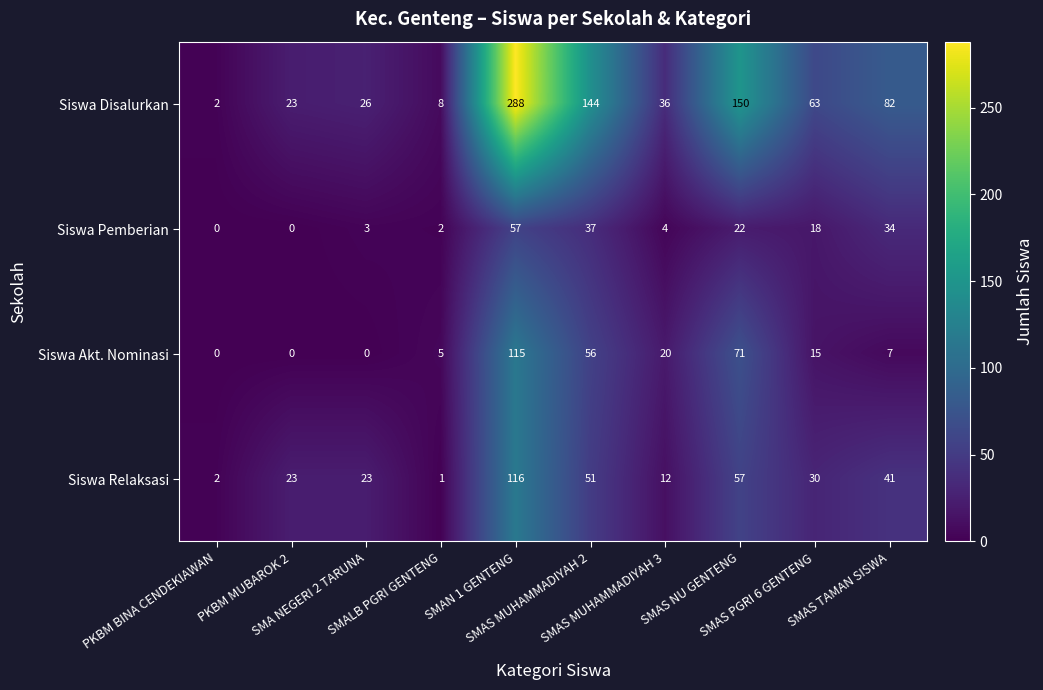

What is the sum of all Siswa Pemberian values?

177